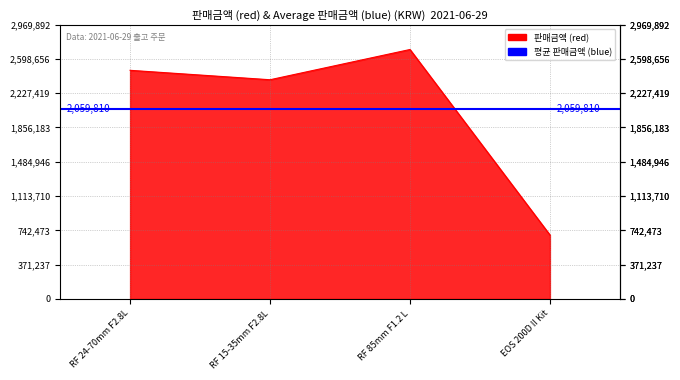

At which category does the chart reach its minimum across all series?

4